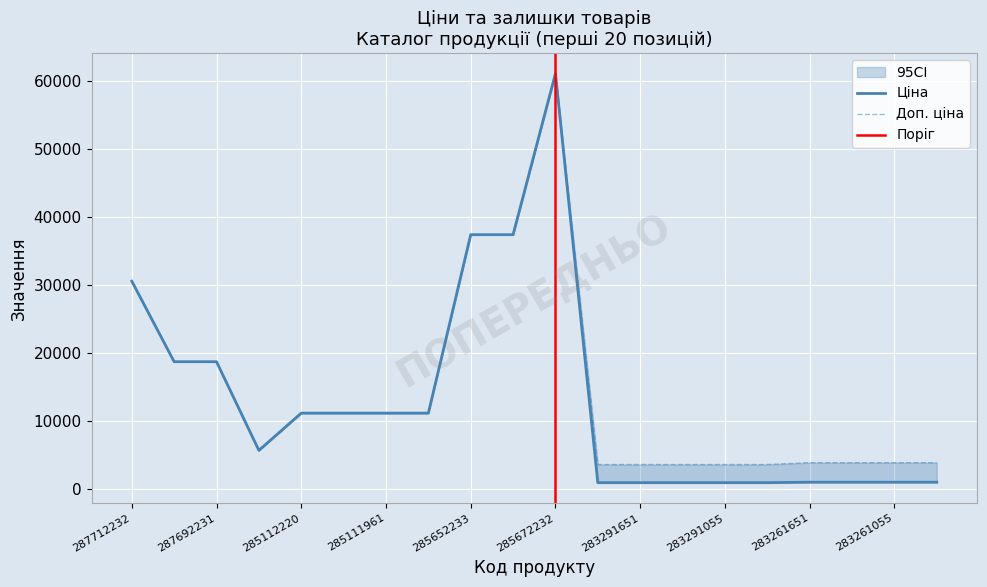

Count the number of categories in the chart.

20